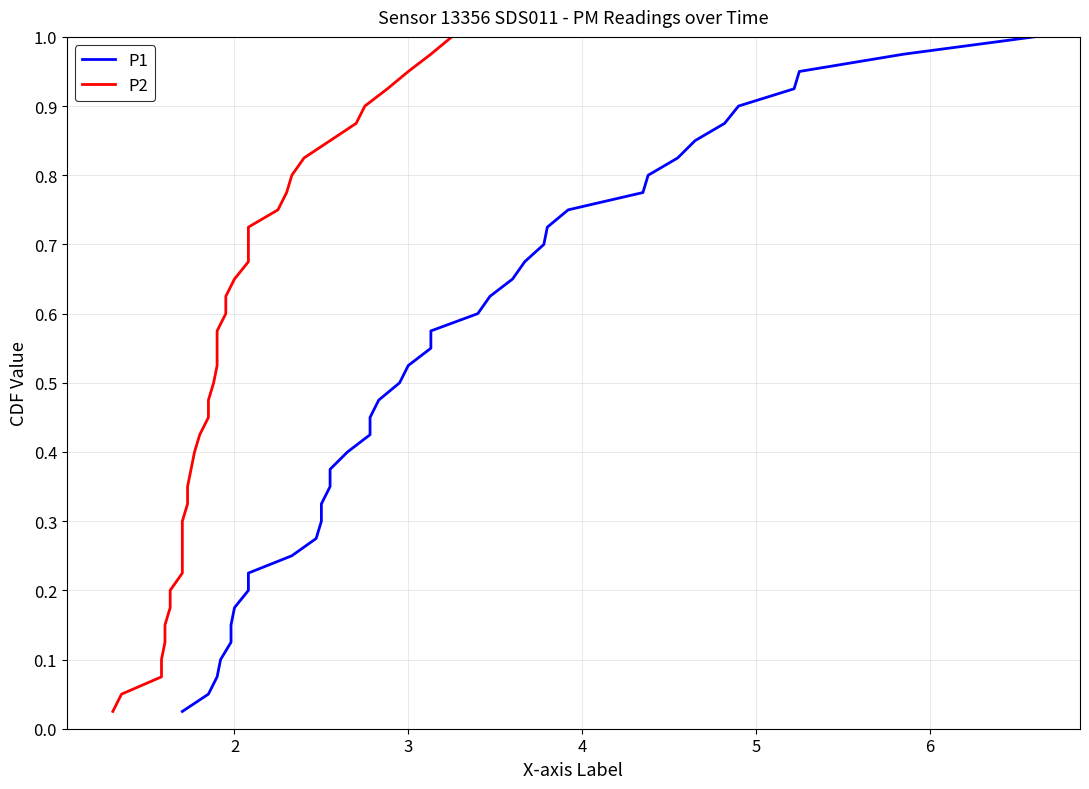

At how many categories does at least one series exceed 0?

40